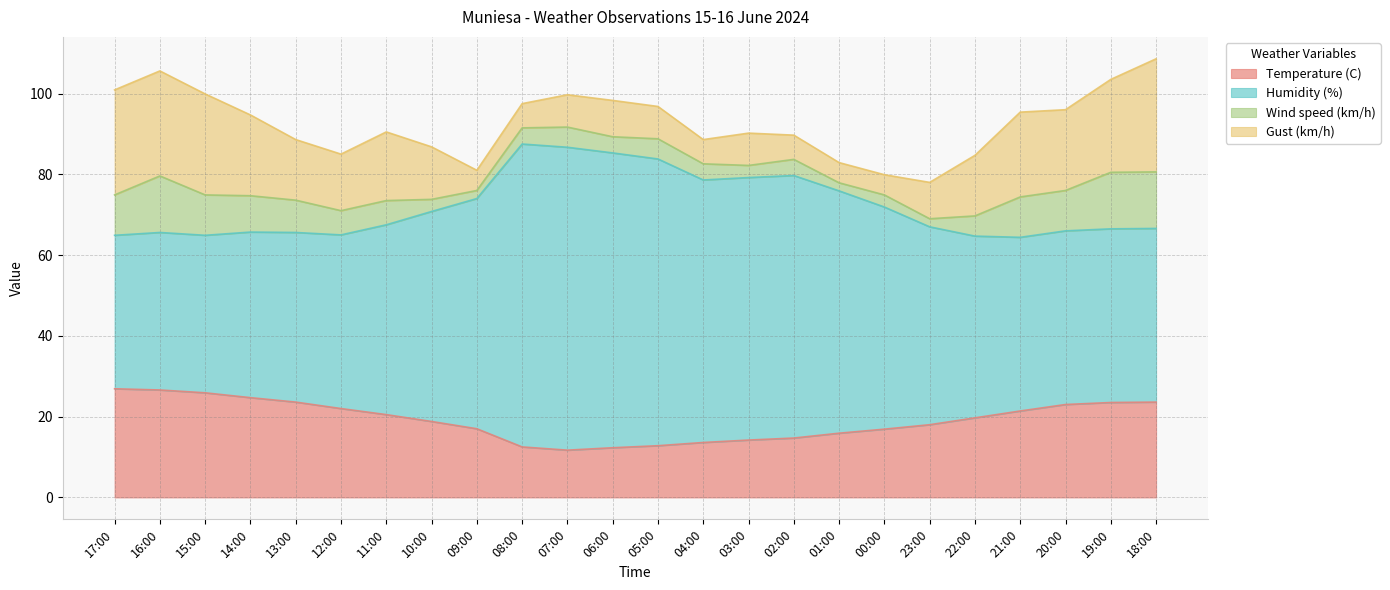

What is the total value across all series at 07:00?

99.7